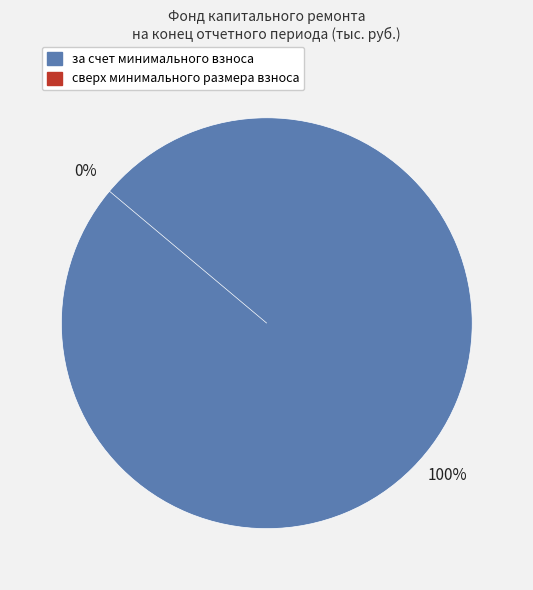

Does сверх минимального размера взноса account for over 50% of the chart?

No